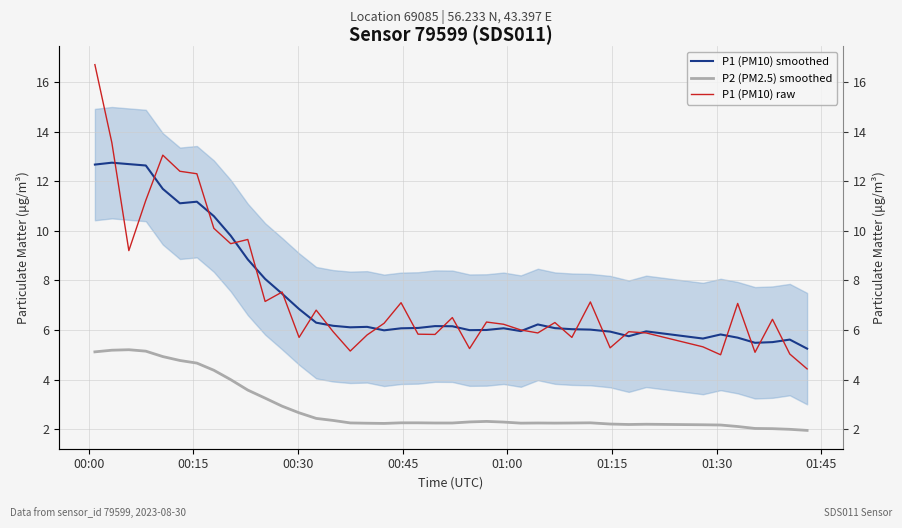

What is the lowest value of the P2 (PM2.5) smoothed series?

1.9